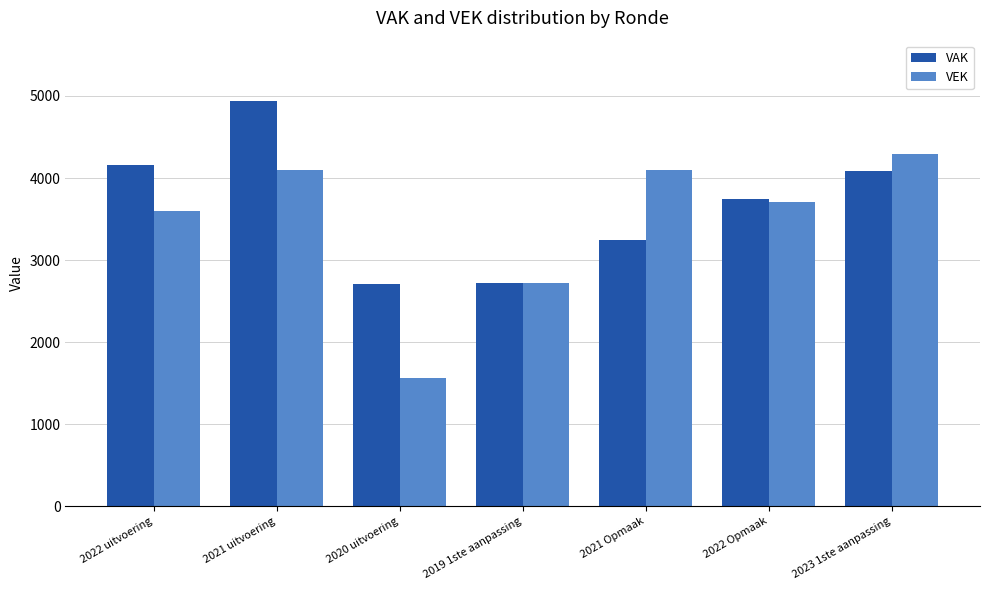

The value of VEK at 2019 1ste aanpassing is 2718. True or false?

True